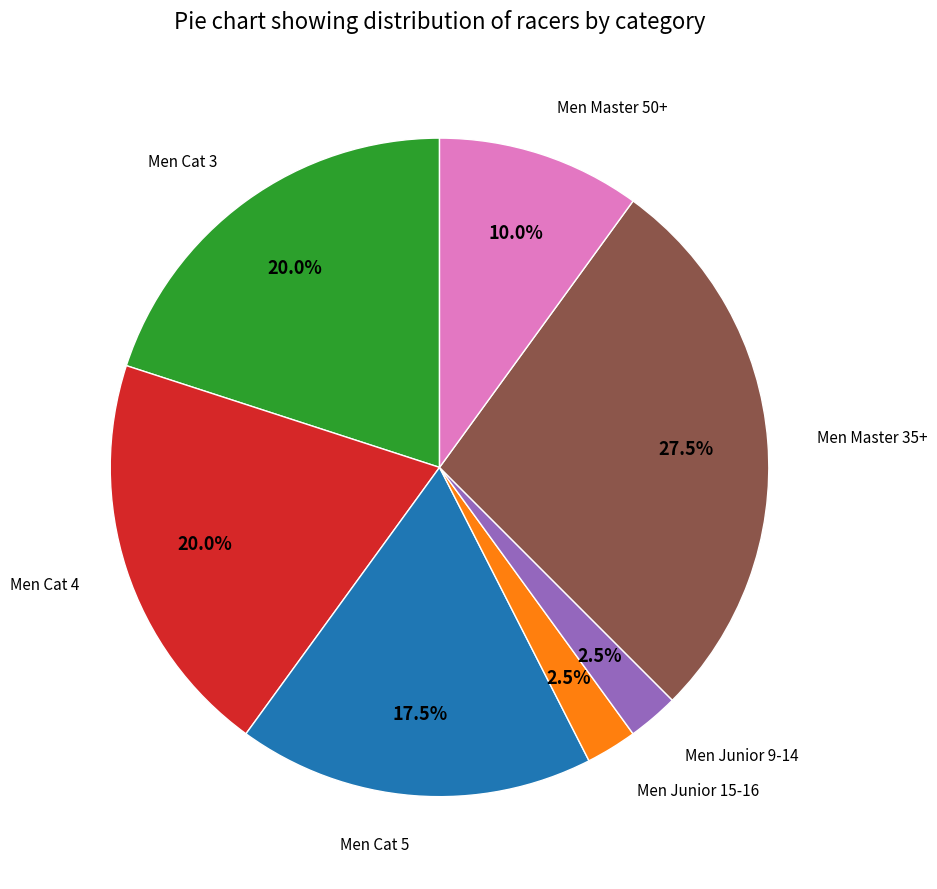

How many segments does this pie chart have?

7